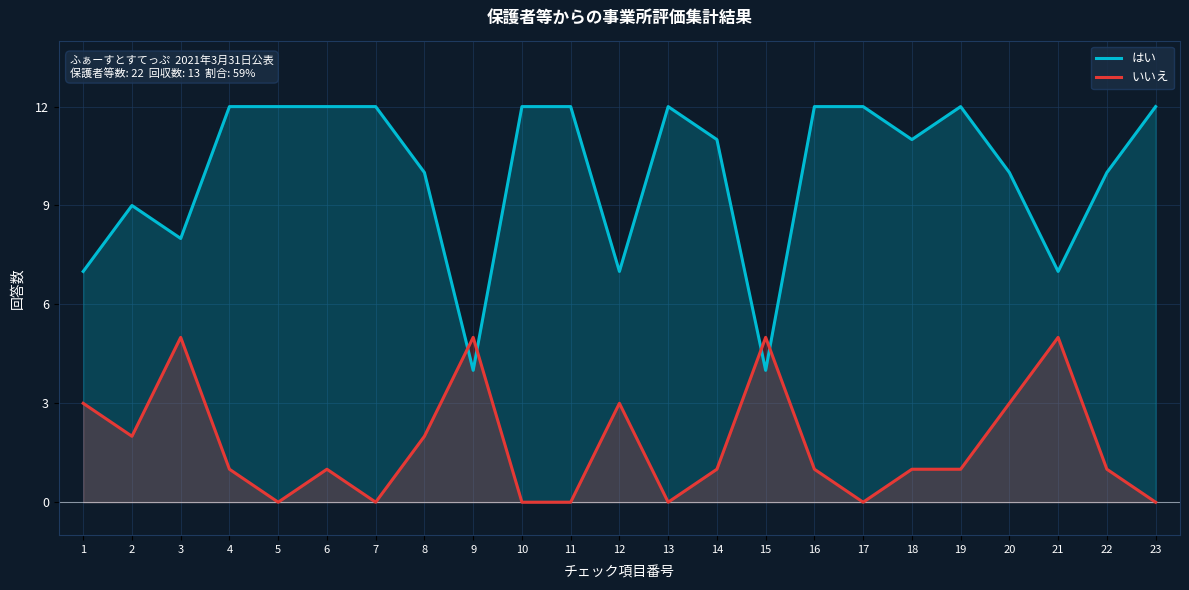

At which category does the chart reach its minimum across all series?

5